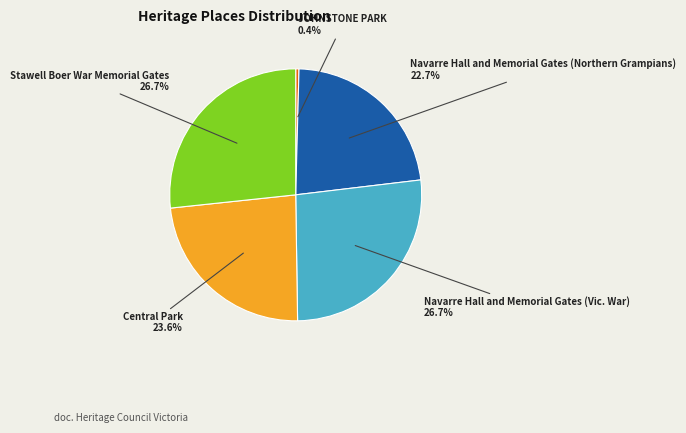

What percentage is the Navarre Hall and Memorial Gates (Northern Grampians) slice, to the nearest percent?

23%